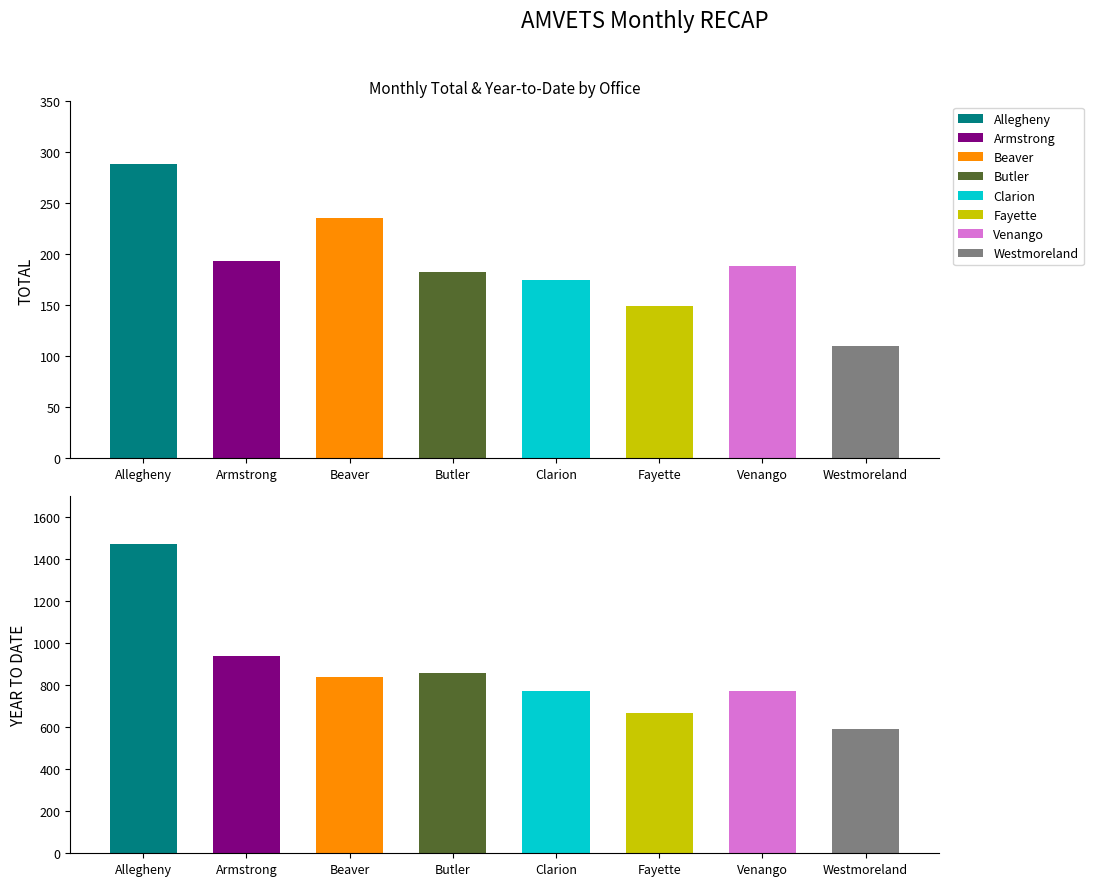

List the labels in order of value, largest first.

Allegheny, Beaver, Armstrong, Venango, Butler, Clarion, Fayette, Westmoreland